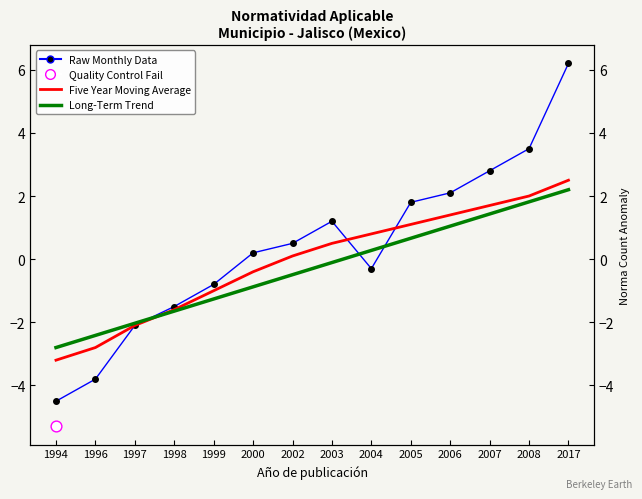

At which category is the sum across all series the highest?

2017